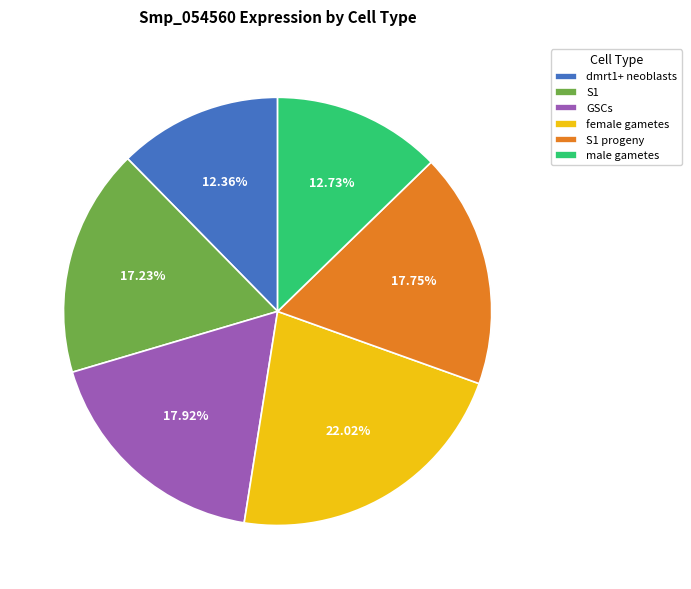

True or false: male gametes accounts for 13% of the total.

True